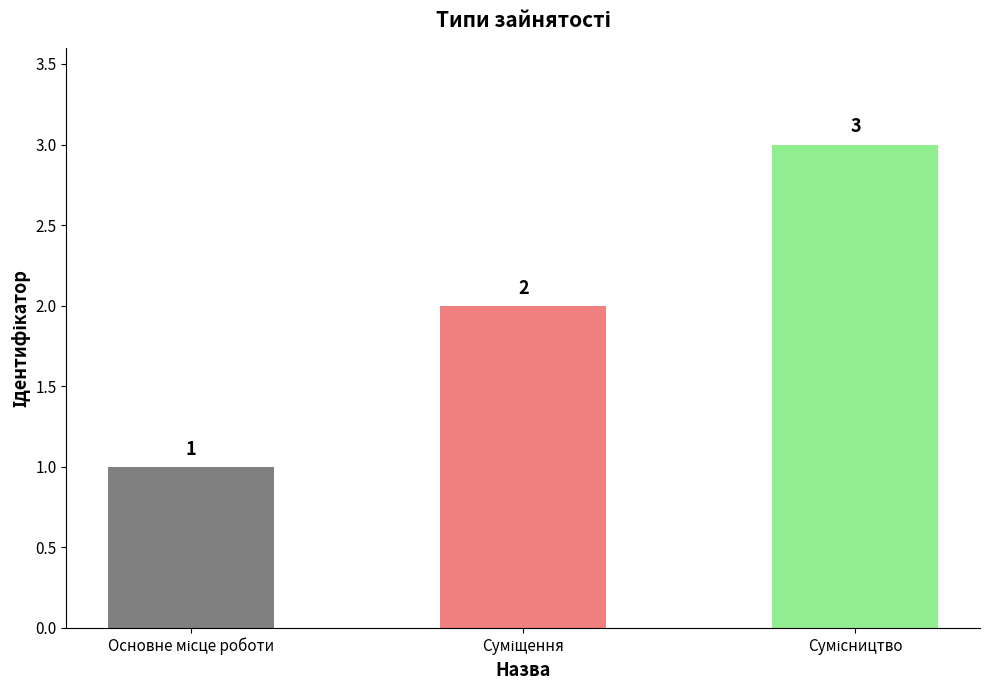

How many values are between 1 and 3?

3